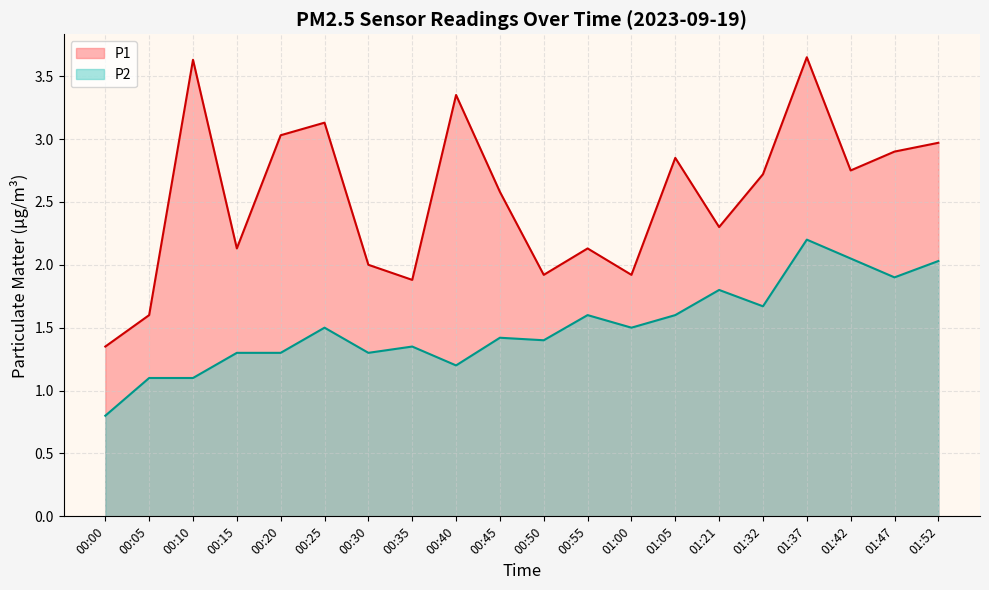

Reading left to right, extract all data points from this chart.

P1: 00:00=1.4	00:05=1.6	00:10=3.6	00:15=2.1	00:20=3.0	00:25=3.1	00:30=2.0	00:35=1.9	00:40=3.4	00:45=2.6	00:50=1.9	00:55=2.1	01:00=1.9	01:05=2.9	01:21=2.3	01:32=2.7	01:37=3.6	01:42=2.8	01:47=2.9	01:52=3.0
P2: 00:00=0.8	00:05=1.1	00:10=1.1	00:15=1.3	00:20=1.3	00:25=1.5	00:30=1.3	00:35=1.4	00:40=1.2	00:45=1.4	00:50=1.4	00:55=1.6	01:00=1.5	01:05=1.6	01:21=1.8	01:32=1.7	01:37=2.2	01:42=2.0	01:47=1.9	01:52=2.0